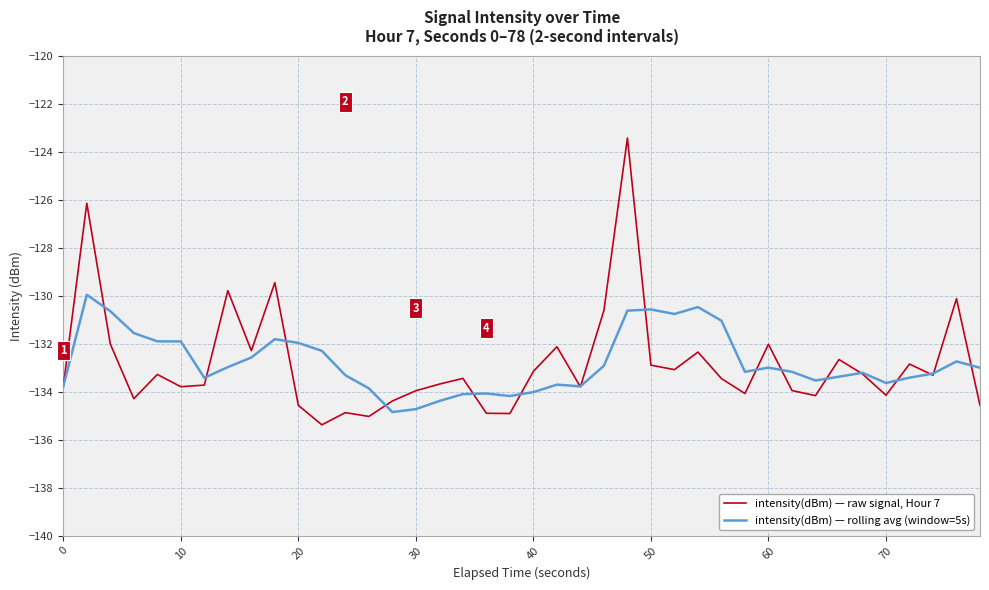

Which series has the widest spread of values?

intensity(dBm) — raw signal, Hour 7